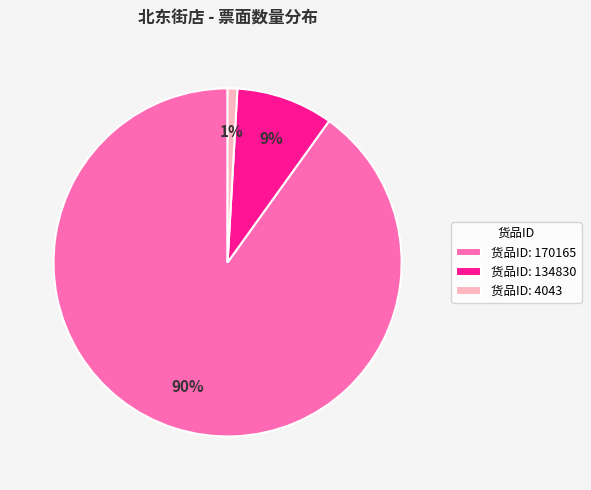

Rank the categories by value from lowest to highest.

货品ID: 4043, 货品ID: 134830, 货品ID: 170165